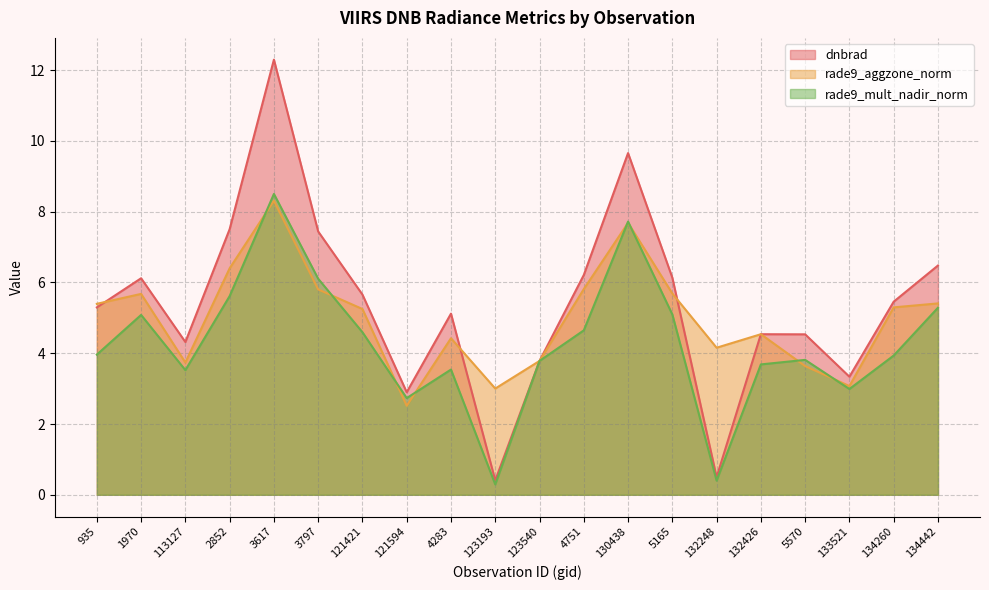

Where does the rade9_mult_nadir_norm series first go above 3?

935